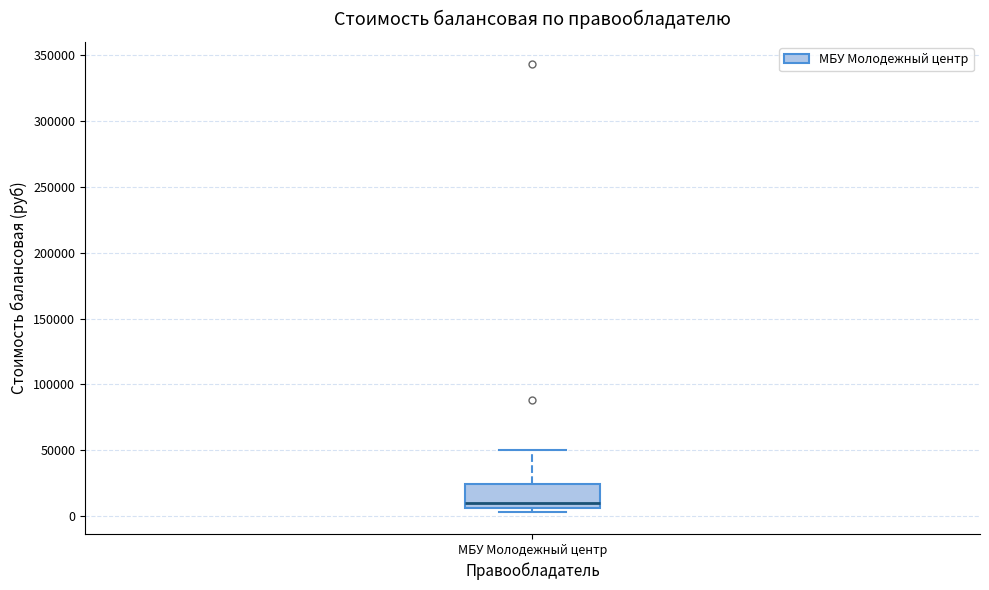

Read this box plot against the y-axis: the position of the median line, the range covered by the box, and the ends of both whiskers. The values are not printed on the chart, so give them approximately, as read against the axis.

median 10000, box 5000 to 25000, whiskers 5000 (just below the box's lower edge) to 50000